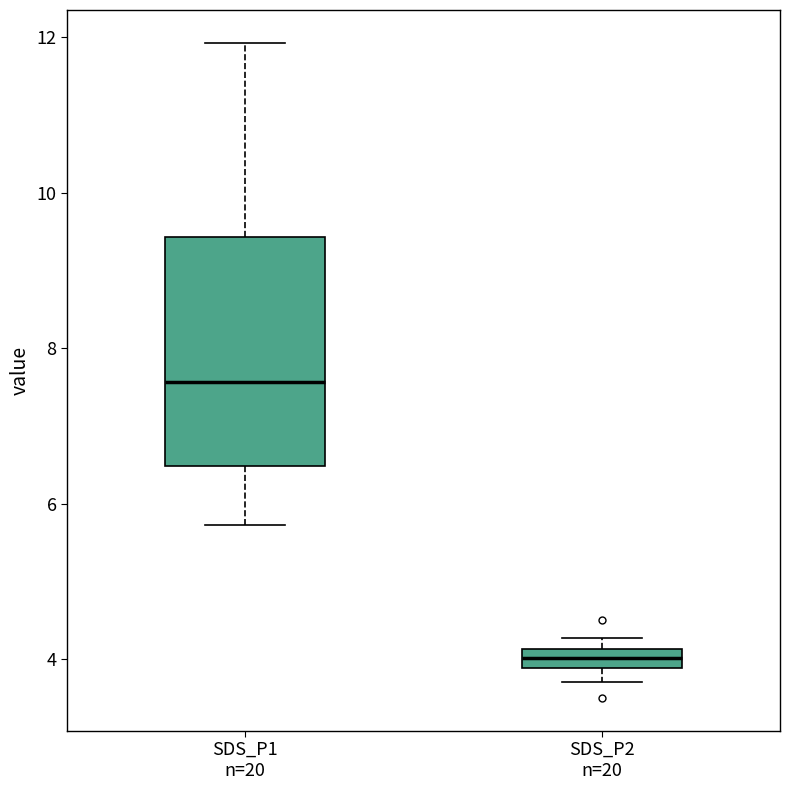

Which box has the lowest median line?

SDS_P2 n=20